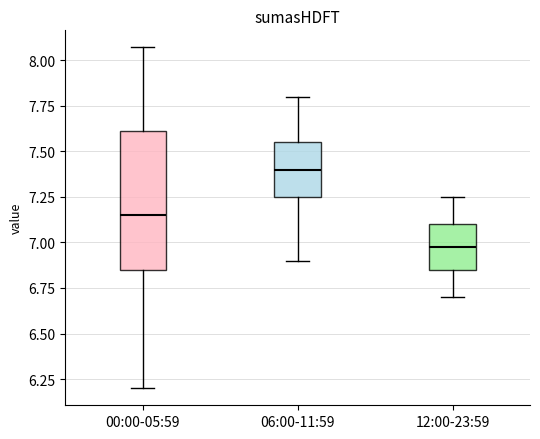

Where does the upper whisker of the box for 00:00-05:59 end on the y-axis? The values are not printed on the chart, so give them approximately, as read against the axis.

8.05